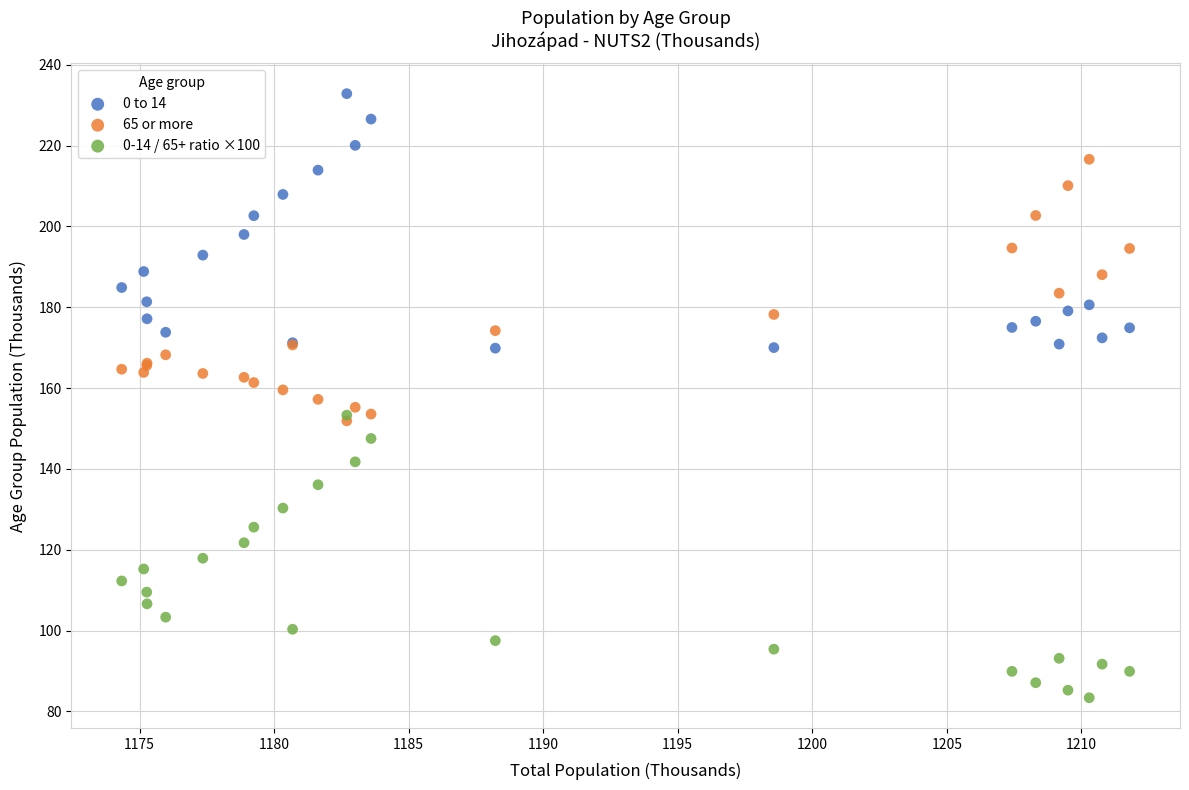

What are all the series names shown in the legend?

0 to 14, 65 or more, 0-14 / 65+ ratio ×100